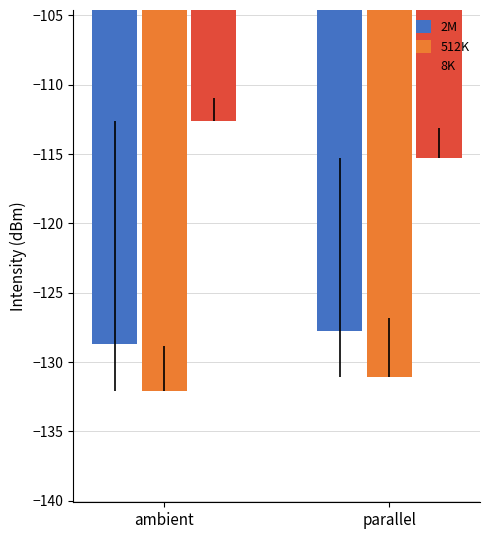

Reading left to right, extract all data points from this chart.

2M: -128.7	-127.8
512K: -132.1	-131.1
8K: -112.6	-115.3